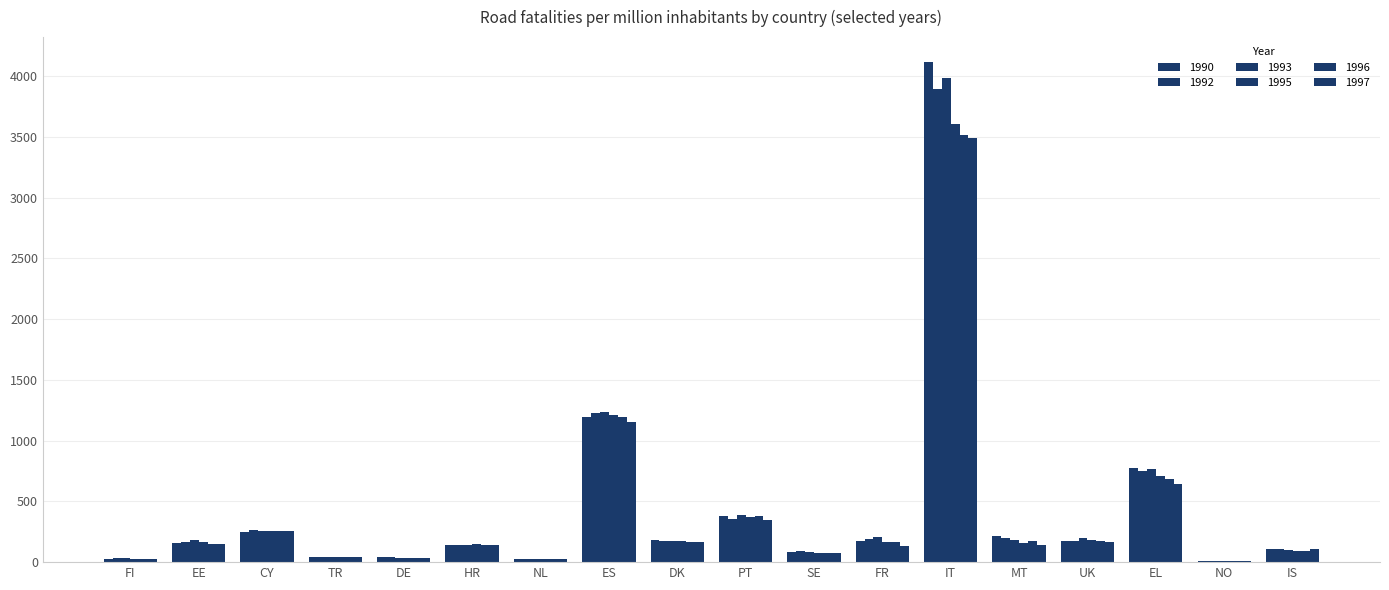

Are the bars horizontal?

No